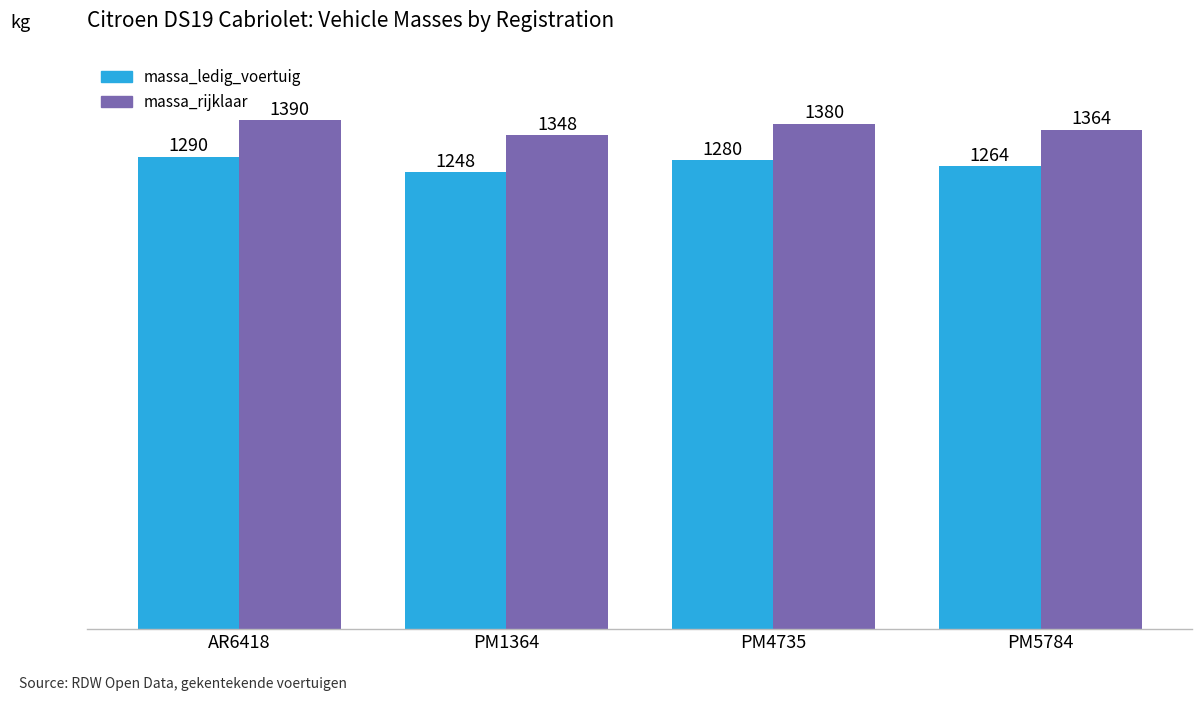

How many data points in massa_ledig_voertuig are less than 1280?

2